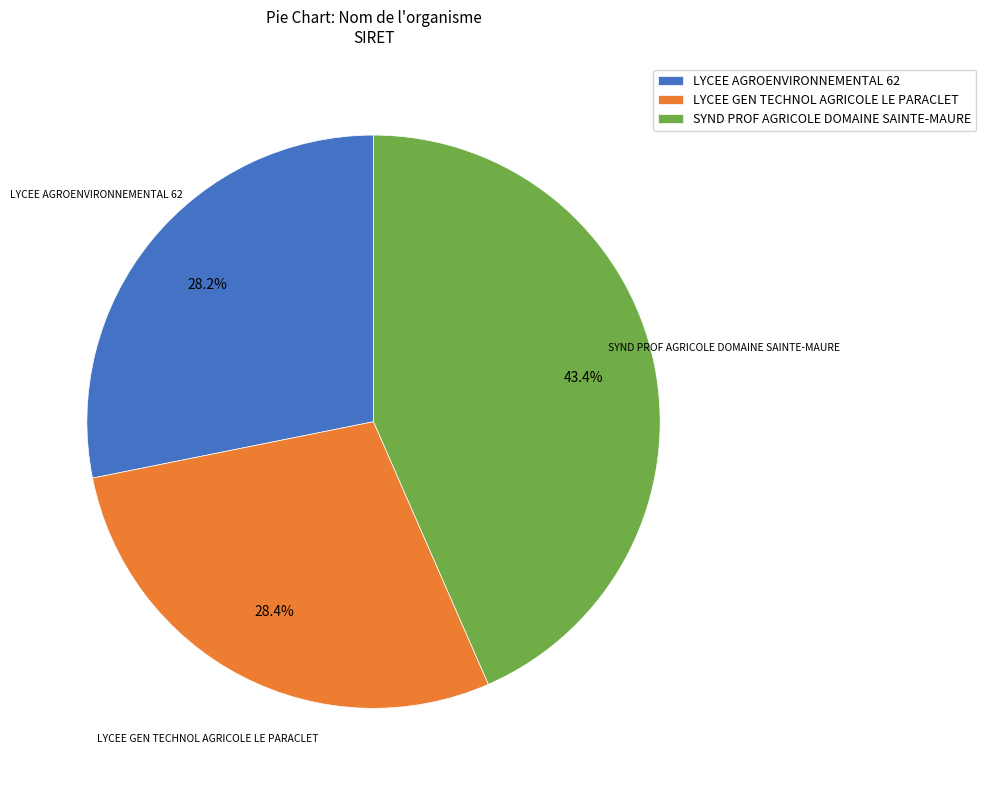

True or false: LYCEE AGROENVIRONNEMENTAL 62 accounts for 34% of the total.

False